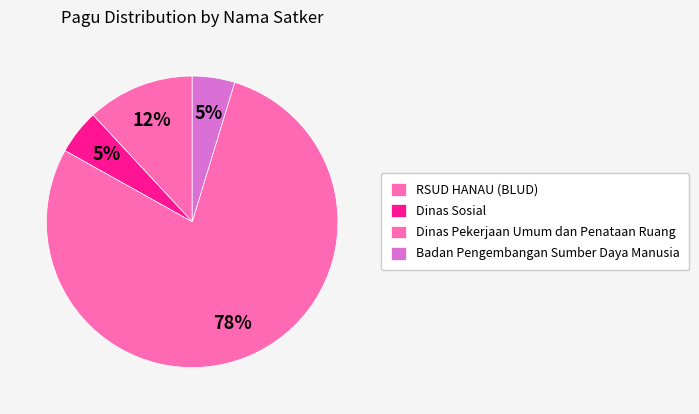

Which category has the biggest portion of the pie?

Dinas Pekerjaan Umum dan Penataan Ruang